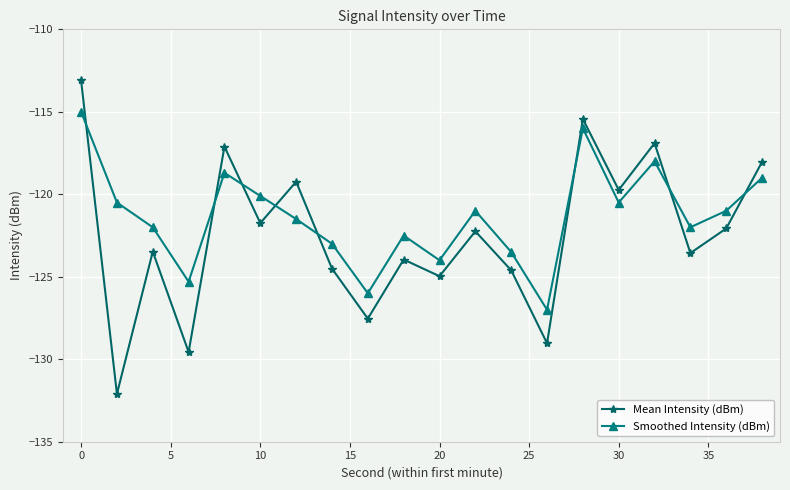

What is the smallest value displayed?

-132.1